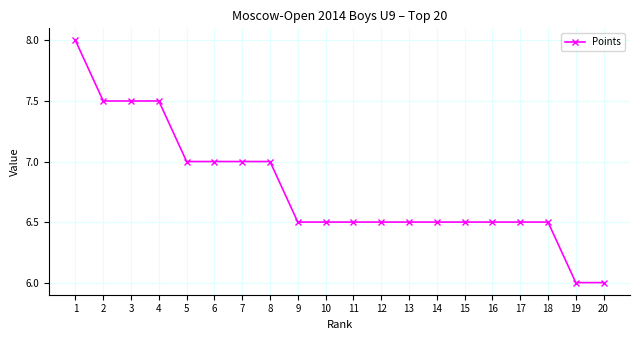

What is the smallest value displayed?

6.0